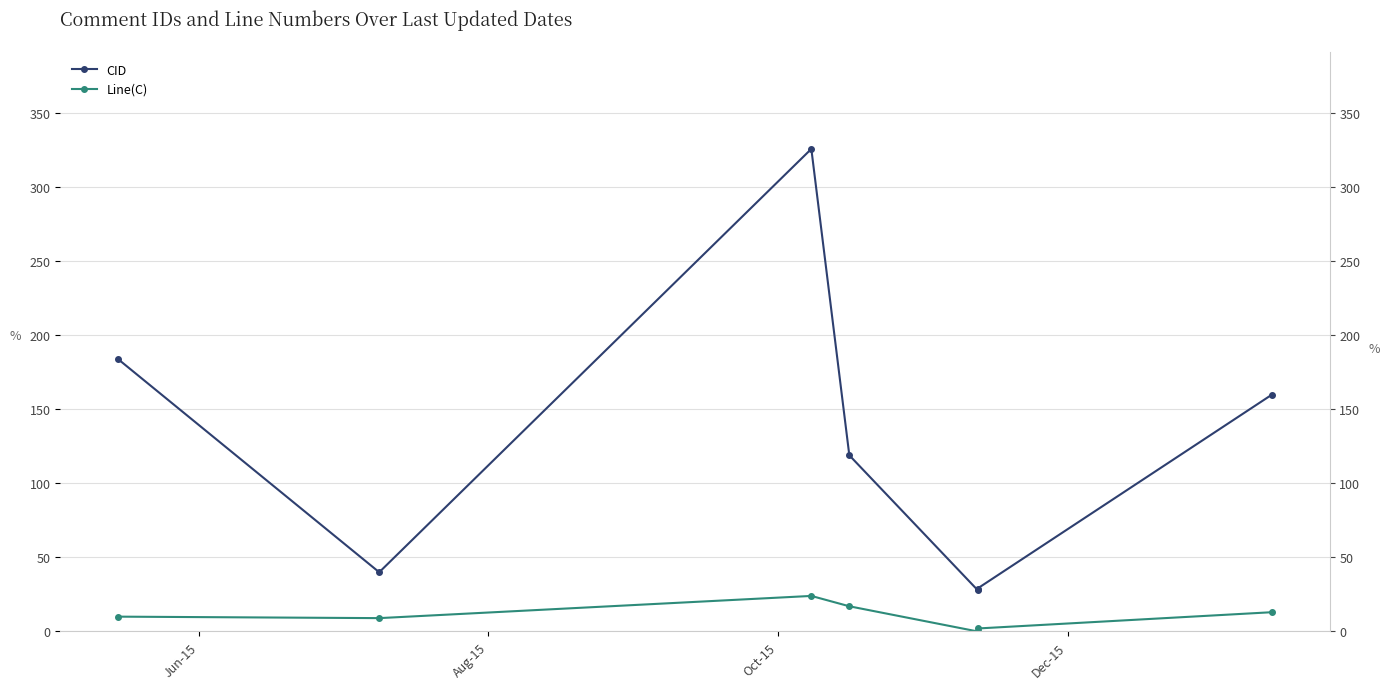

What is the sum of all CID values?

886